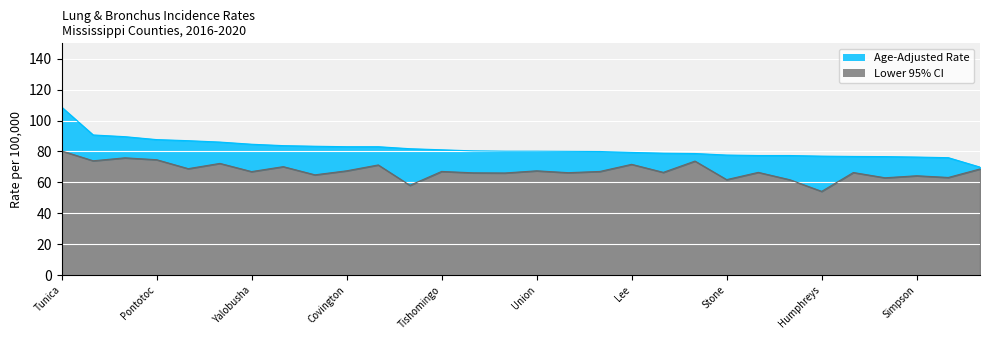

At which category is the sum across all series the highest?

Tunica